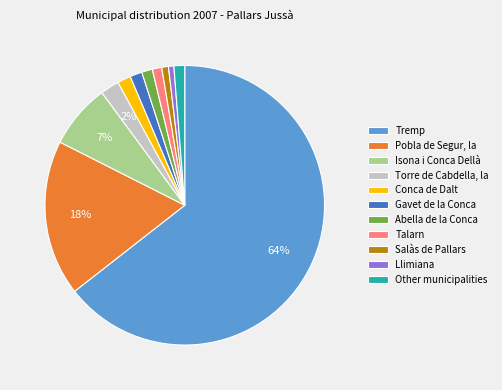

What percentage is the Pobla de Segur, la slice, to the nearest percent?

18%